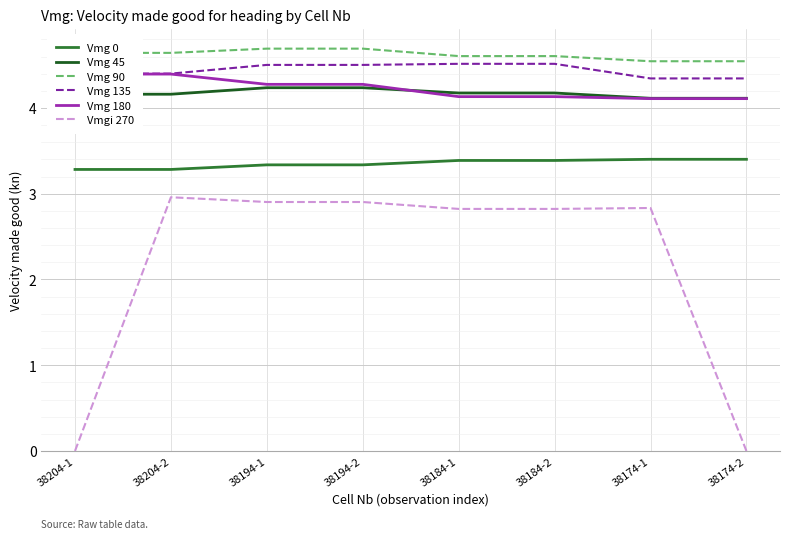

What position from the right is 38194-1?

6